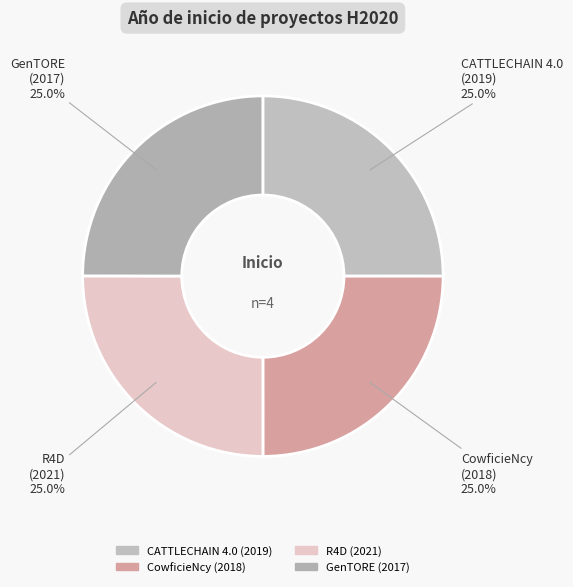

Approximately how many times larger is the value at CATTLECHAIN 4.0 (2019) compared to GenTORE (2017)?

1.0